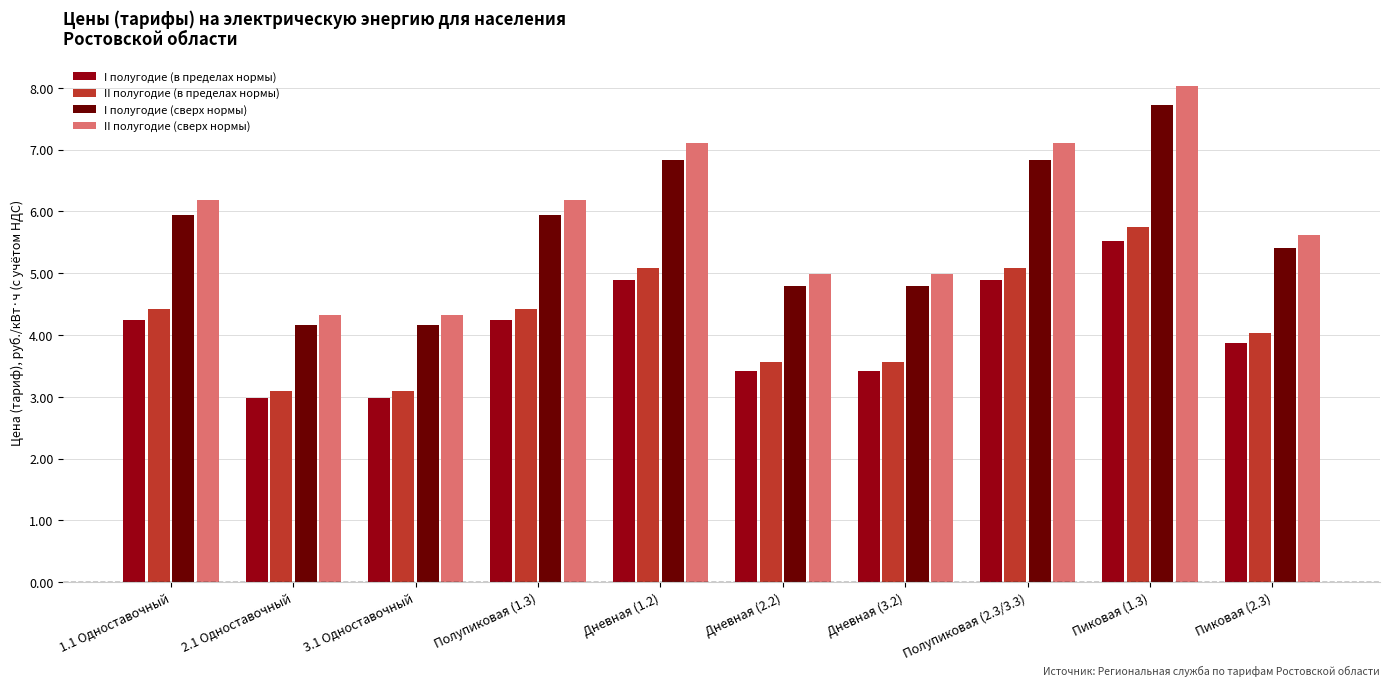

What is the average value of the II полугодие (сверх нормы) series?

5.9